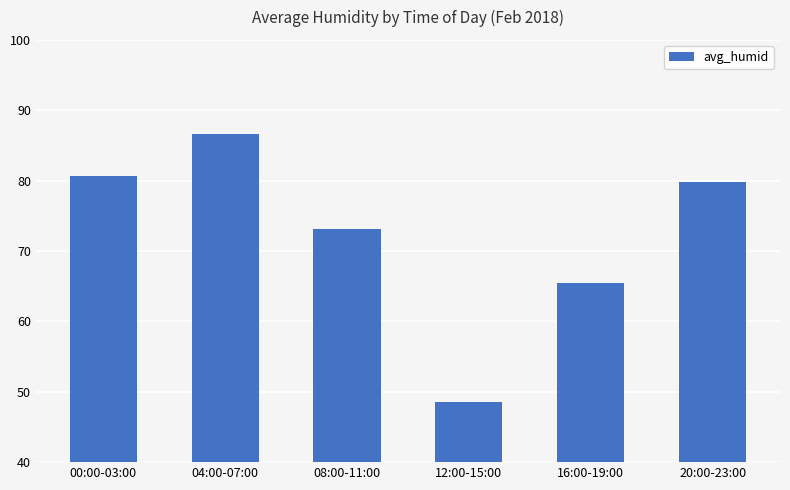

What is the approximate value at 08:00-11:00?

73.1